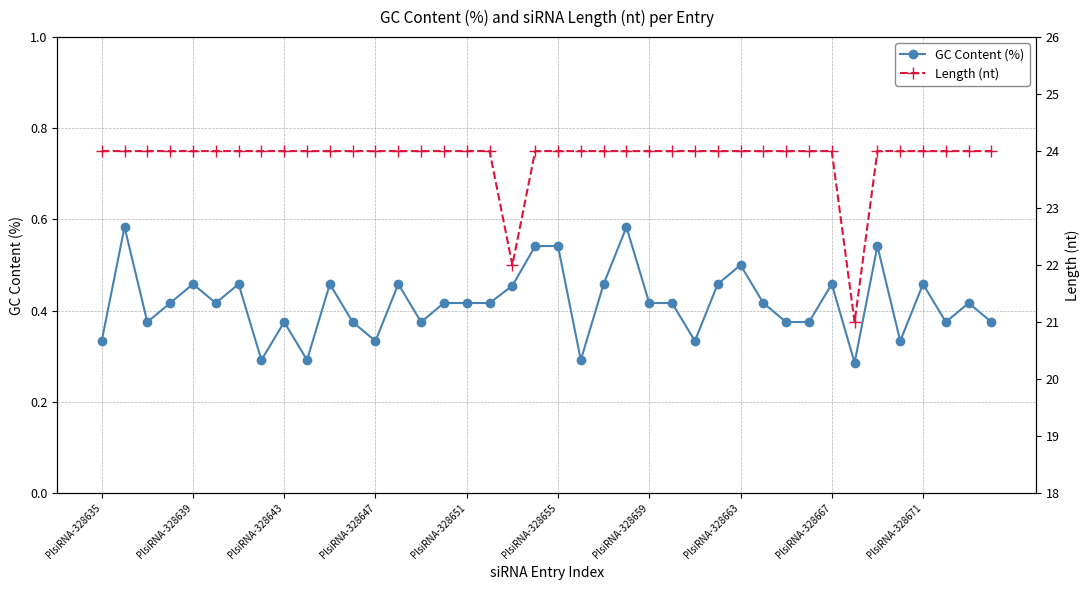

What is the difference between the maximum and minimum values in the GC Content (%) series?

0.3